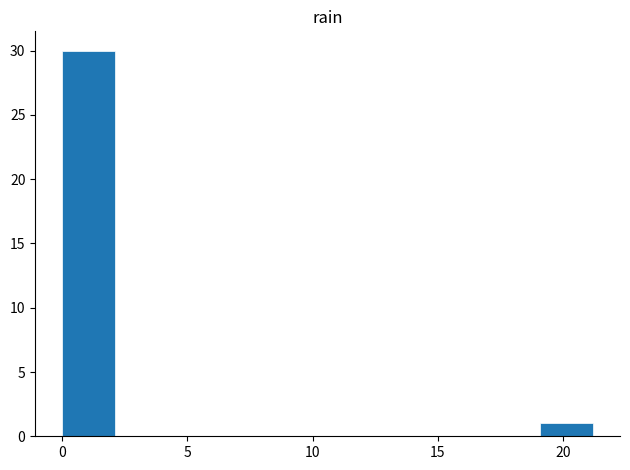

Which range on the x-axis has the tallest bar?

0.0 to 2.0